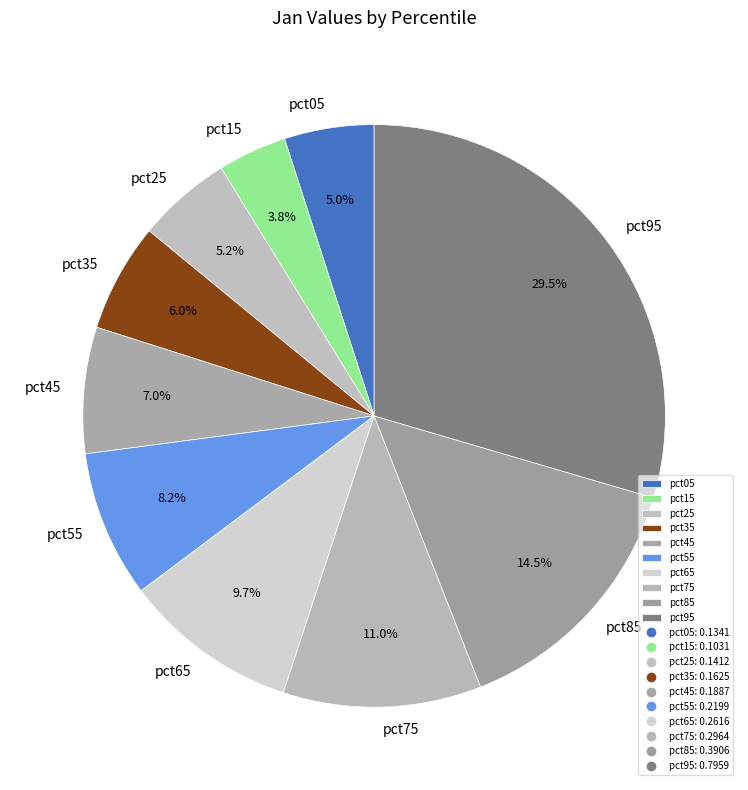

What is the largest slice in the pie chart?

pct95